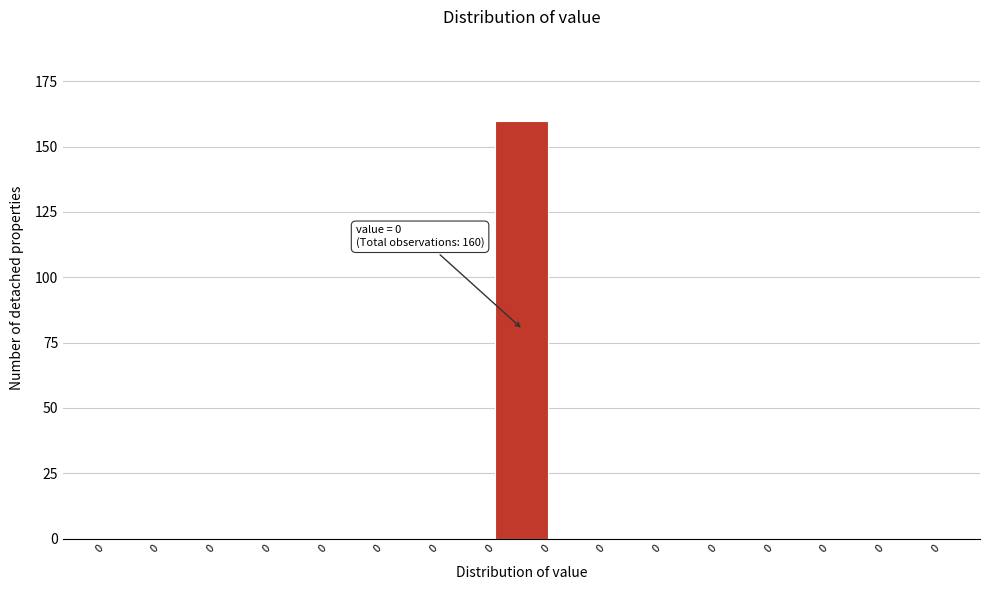

Are the bars horizontal?

No